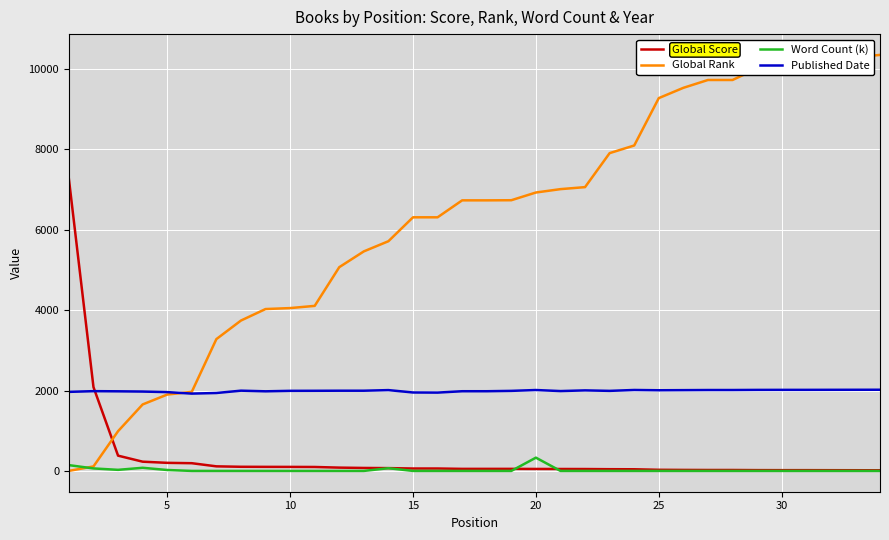

How many times do Global Rank and Global Score cross each other?

1